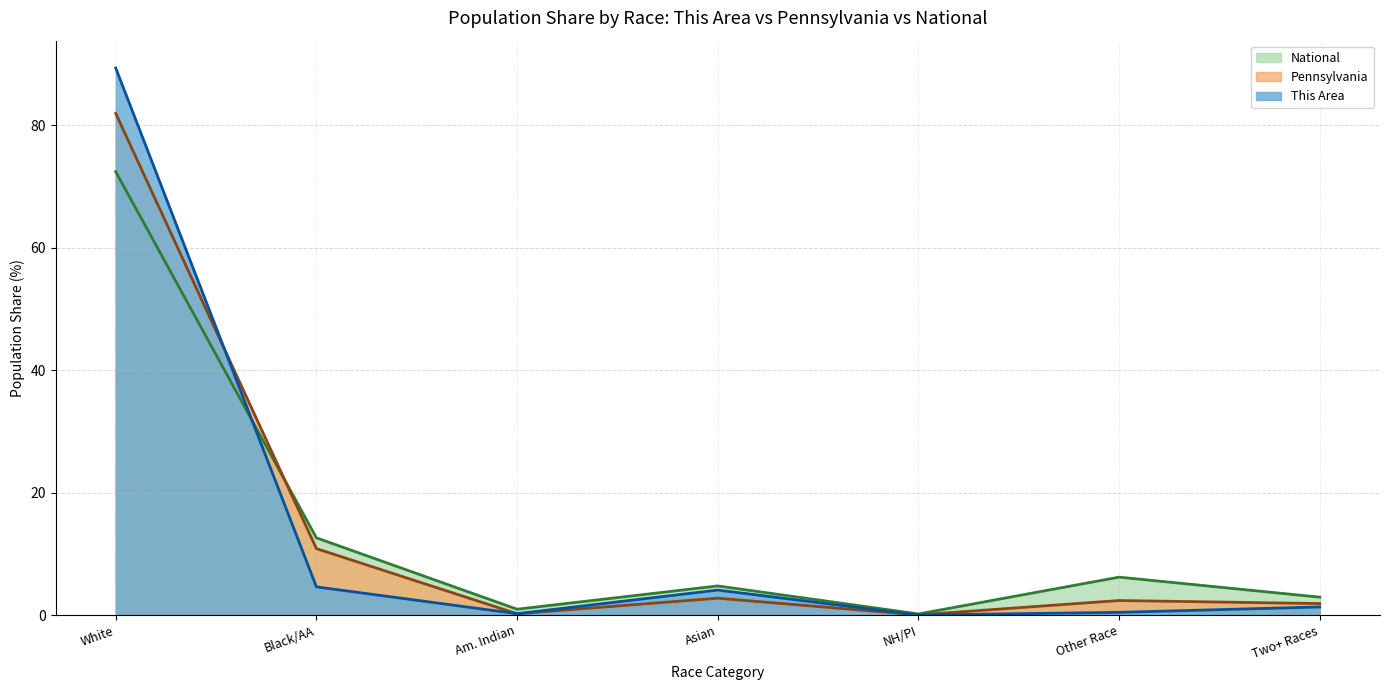

The value of This Area at White is 60.7. True or false?

False